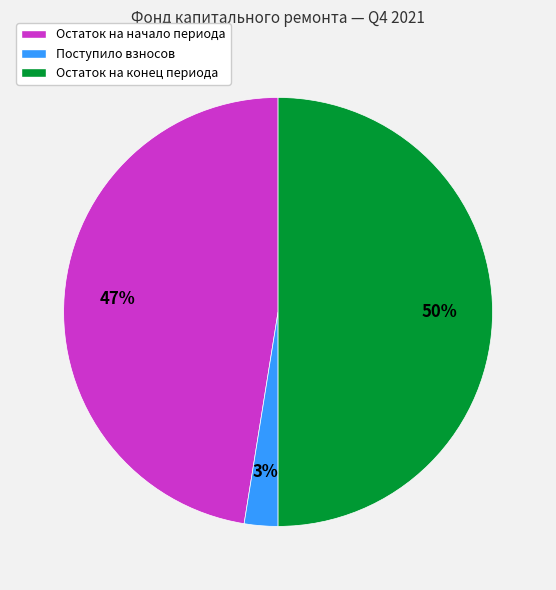

Rank the categories by value from highest to lowest.

Остаток на конец периода, Остаток на начало периода, Поступило взносов